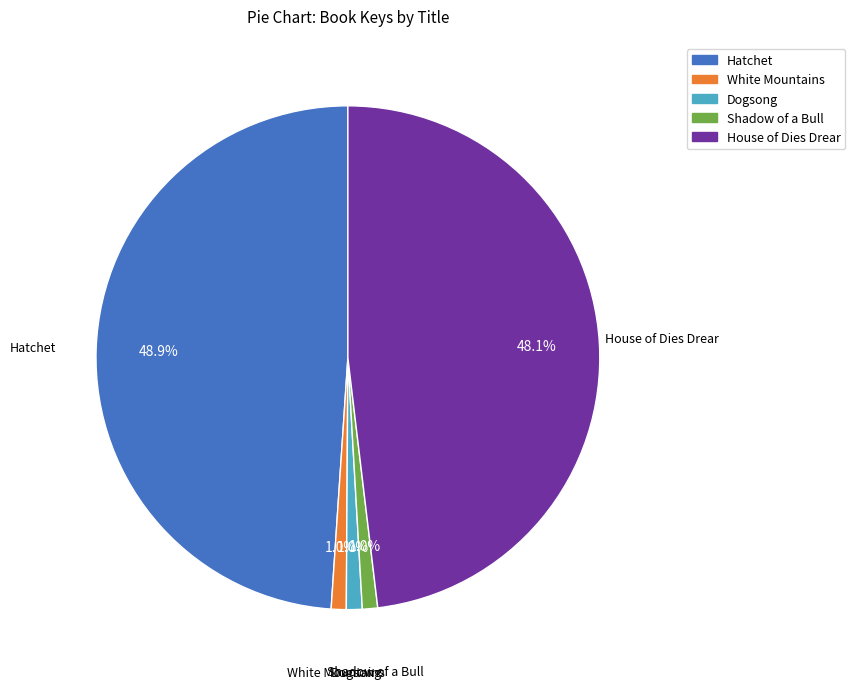

Which slice is the largest?

Hatchet